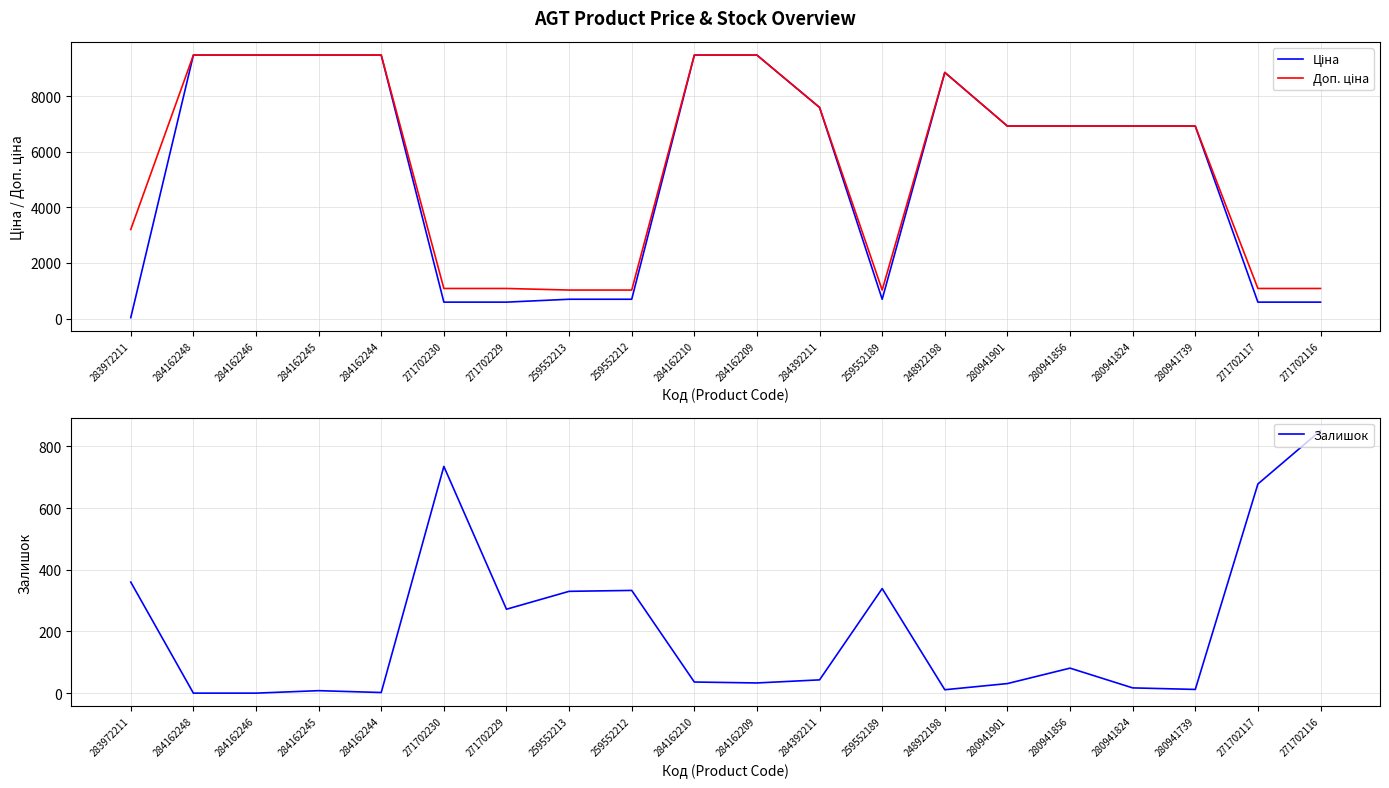

Which category has the highest value across all series?

284162248